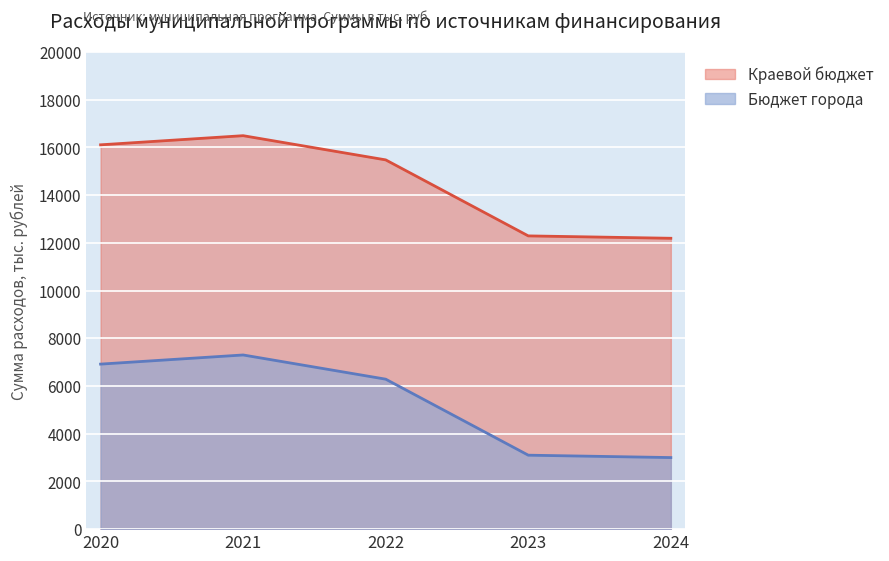

What is the change in value from 2020 to 2024?

-3917.5